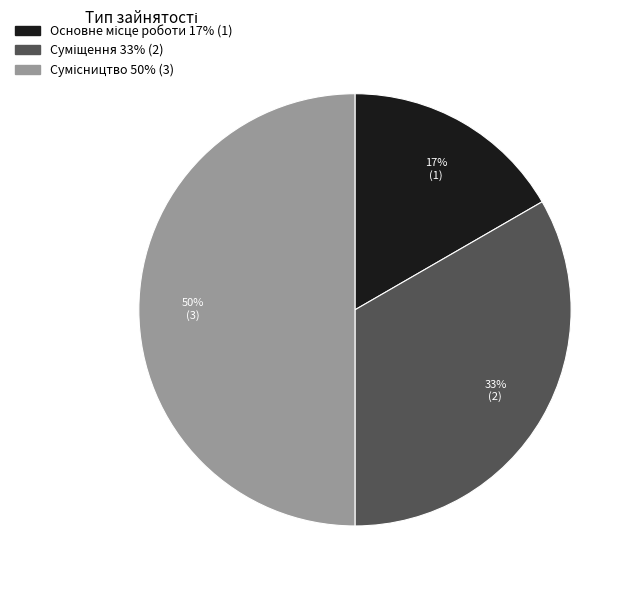

To the nearest percent, what is the difference between the largest and smallest slice percentages?

33%